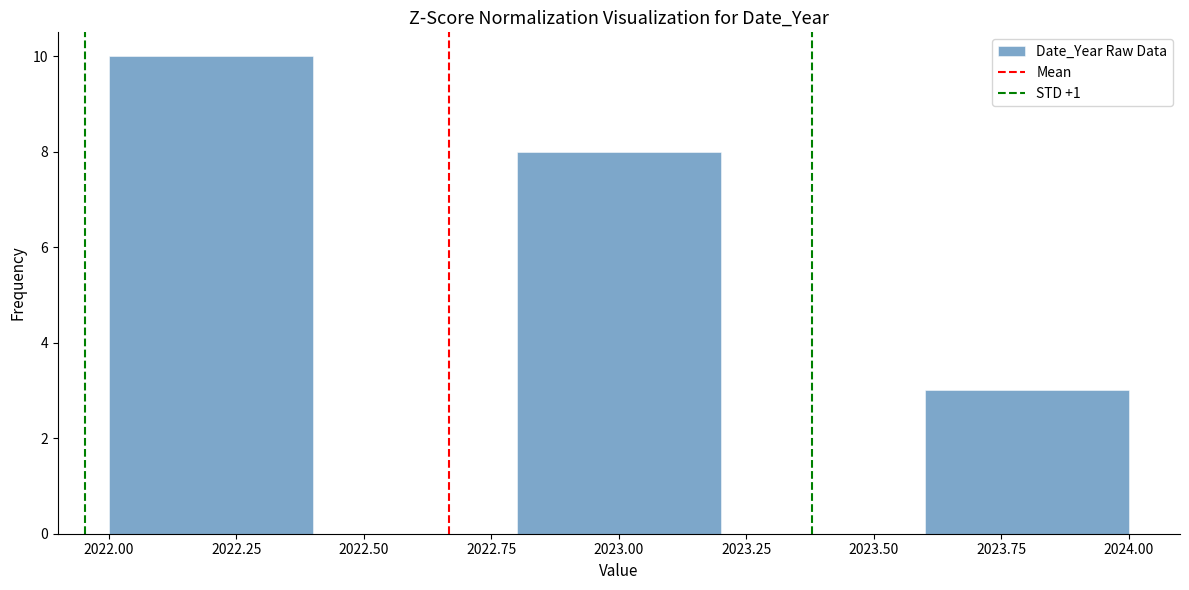

How tall is the bar that spans 2022.0 to 2022.4 on the x-axis? The values are not printed on the chart, so give them approximately, as read against the axis.

10